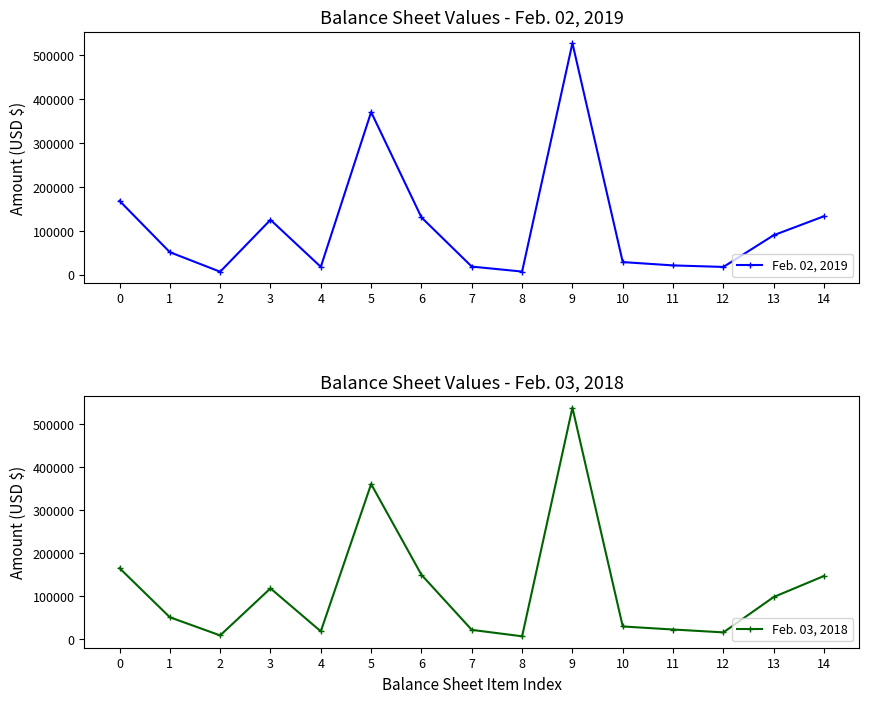

Which category has the highest value in the Feb. 03, 2018 series?

9